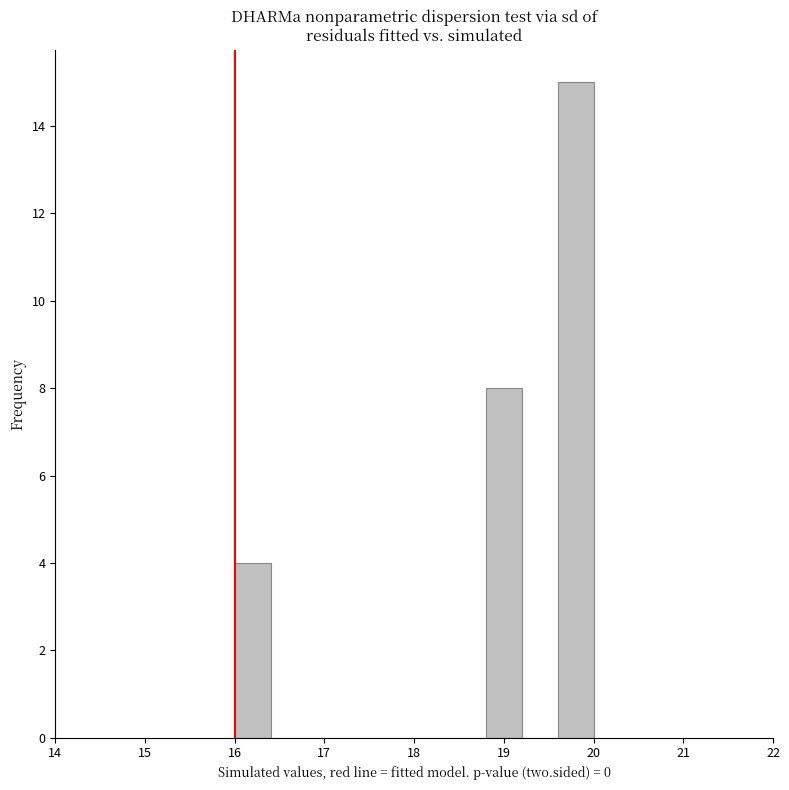

Reading left to right, list every bar in this chart as the range it spans on the x-axis followed by its height. The values are not printed on the chart, so give them approximately, as read against the axis.

16.0 to 16.4: 4
16.4 to 16.8: 0
16.8 to 17.2: 0
17.2 to 17.6: 0
17.6 to 18.0: 0
18.0 to 18.4: 0
18.4 to 18.8: 0
18.8 to 19.2: 8
19.2 to 19.6: 0
19.6 to 20.0: 15